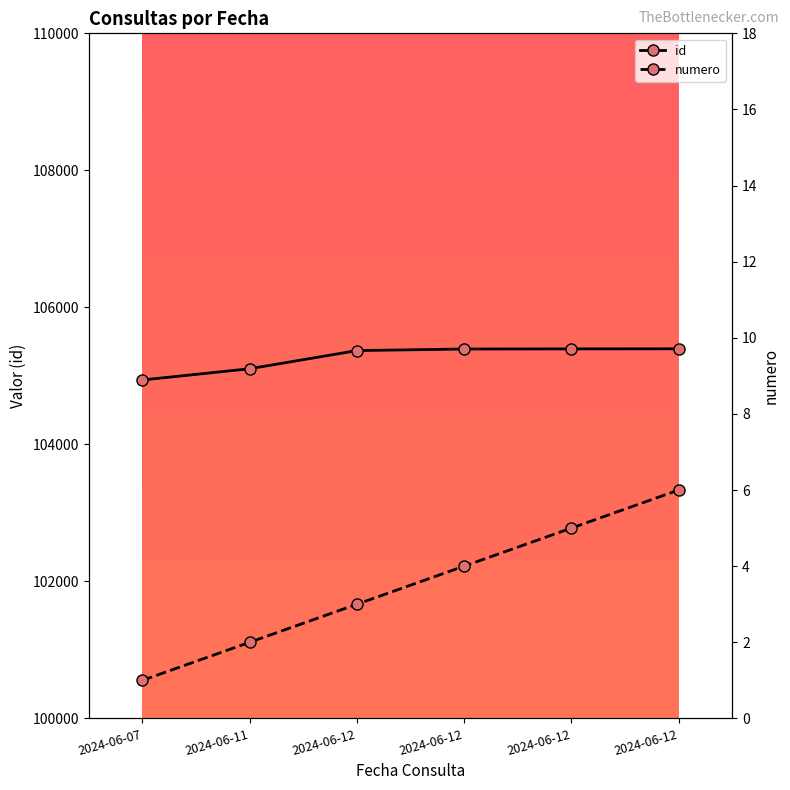

What are all the series names shown in the legend?

id, numero